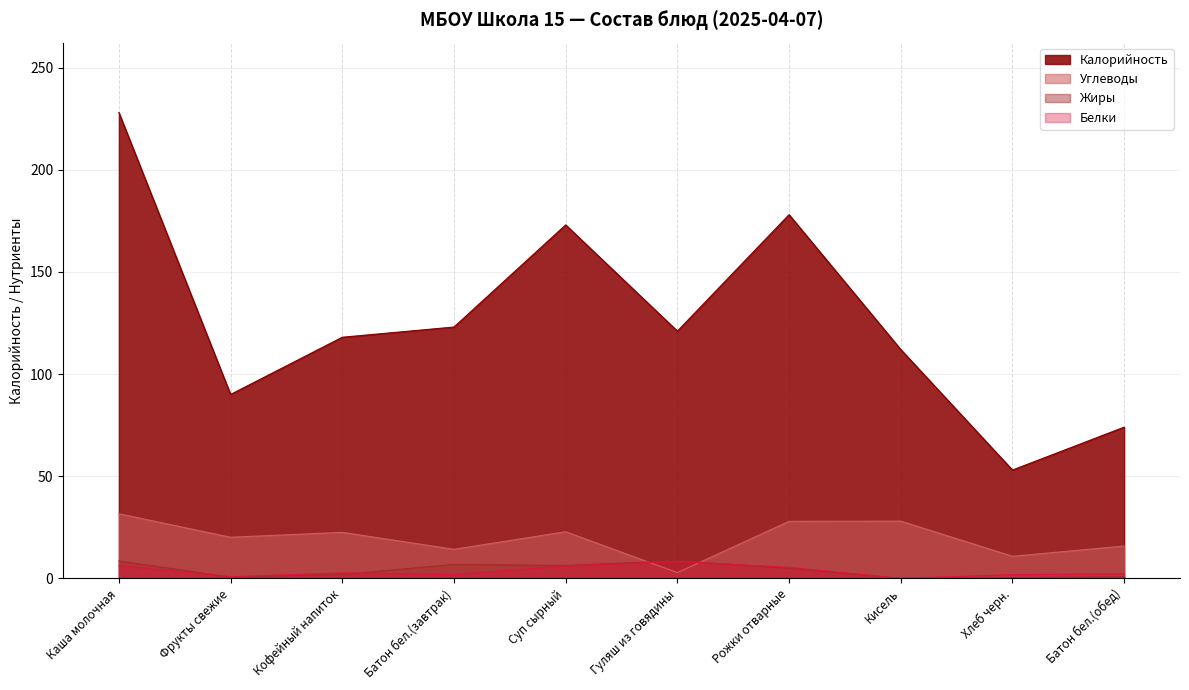

How many values in the Жиры series are below 4?

5